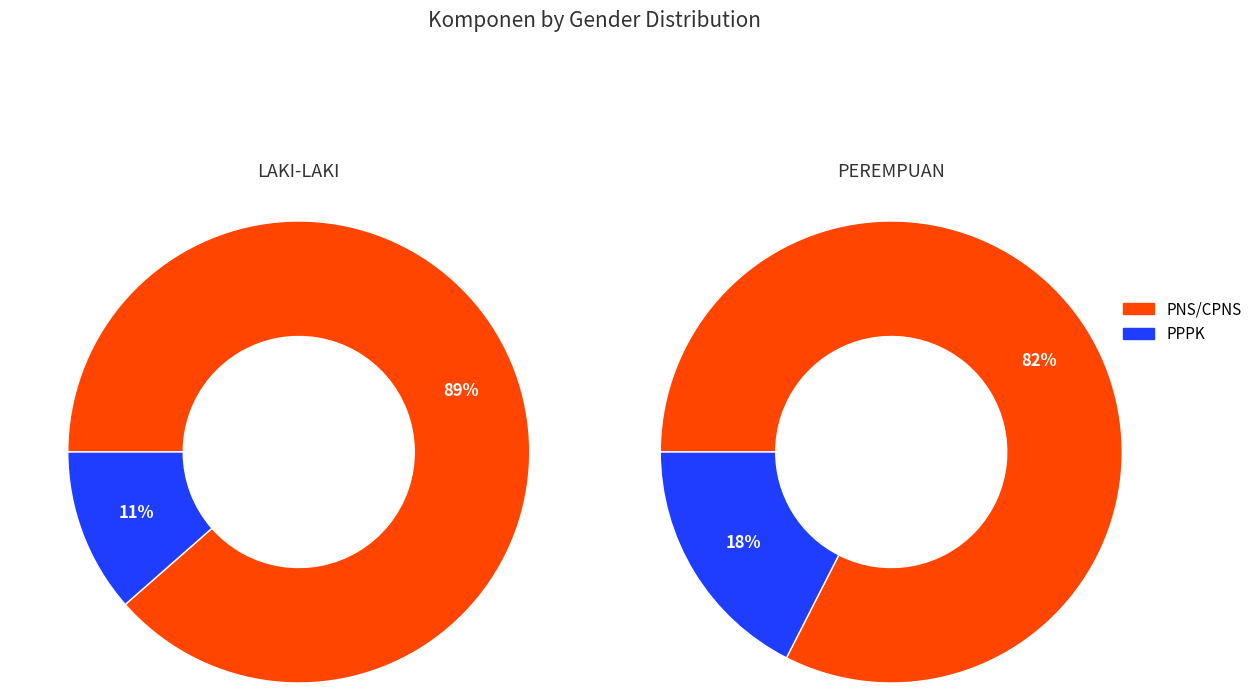

To the nearest percent, what is the combined percentage of PPPK and PNS/CPNS?

100%